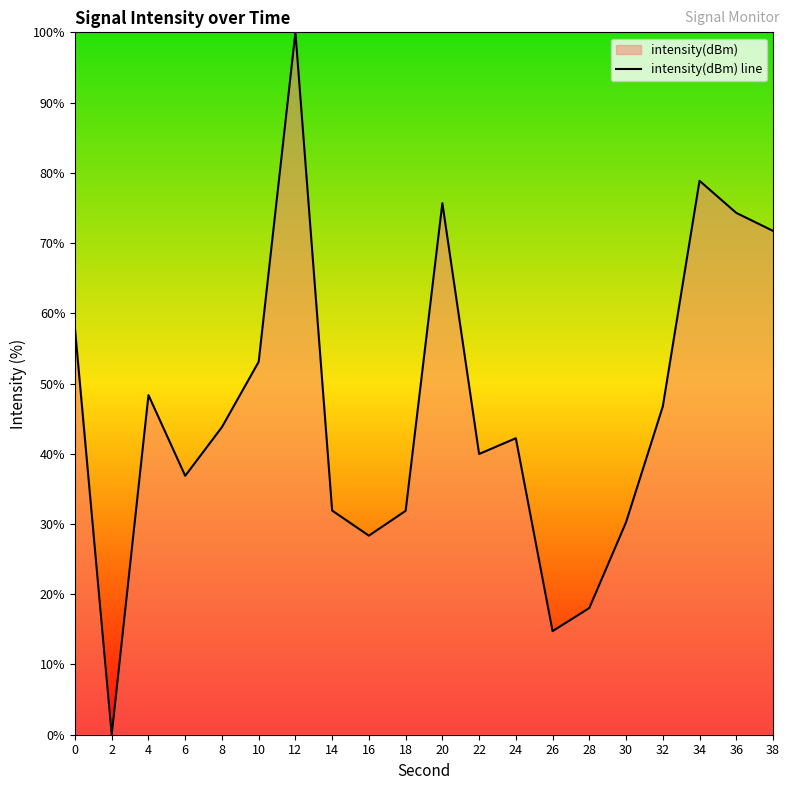

Which category has the highest value across all series?

12